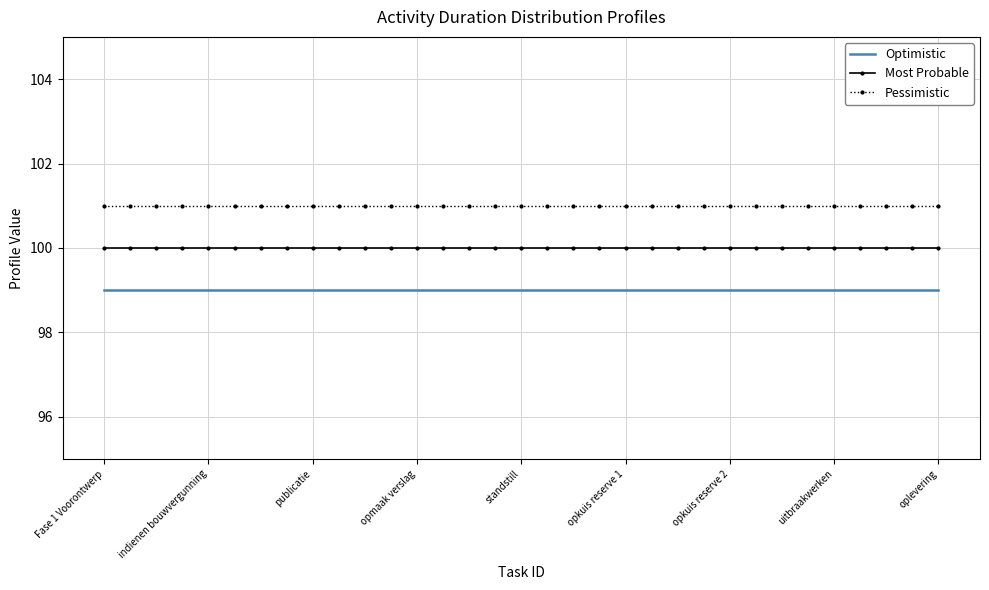

List the series in order of their peak value, lowest first.

Optimistic, Most Probable, Pessimistic